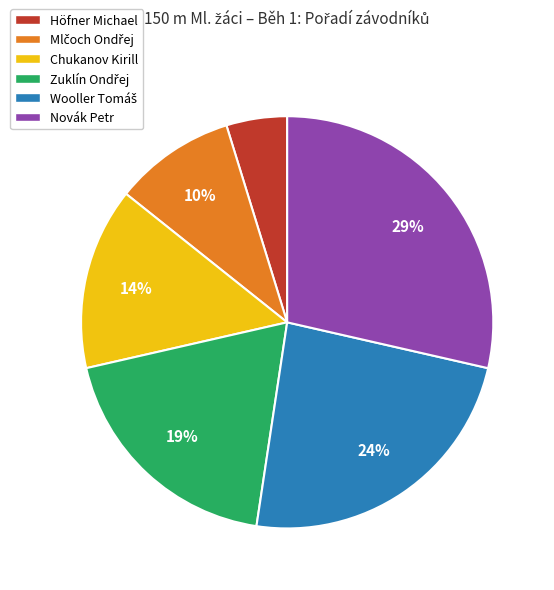

Is there a majority slice in this chart?

No